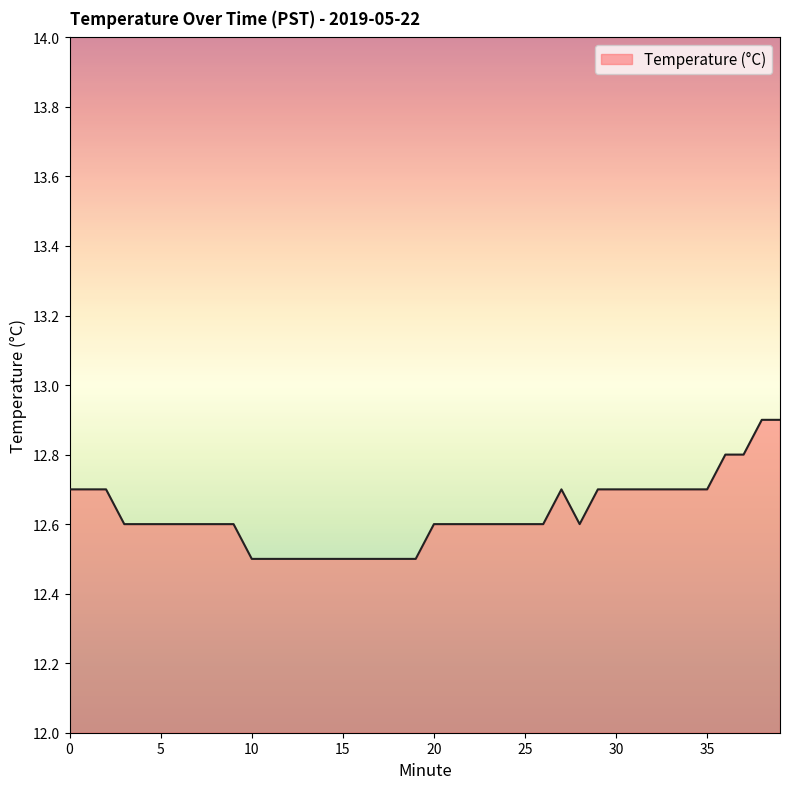

What is the maximum value shown in the chart?

12.9